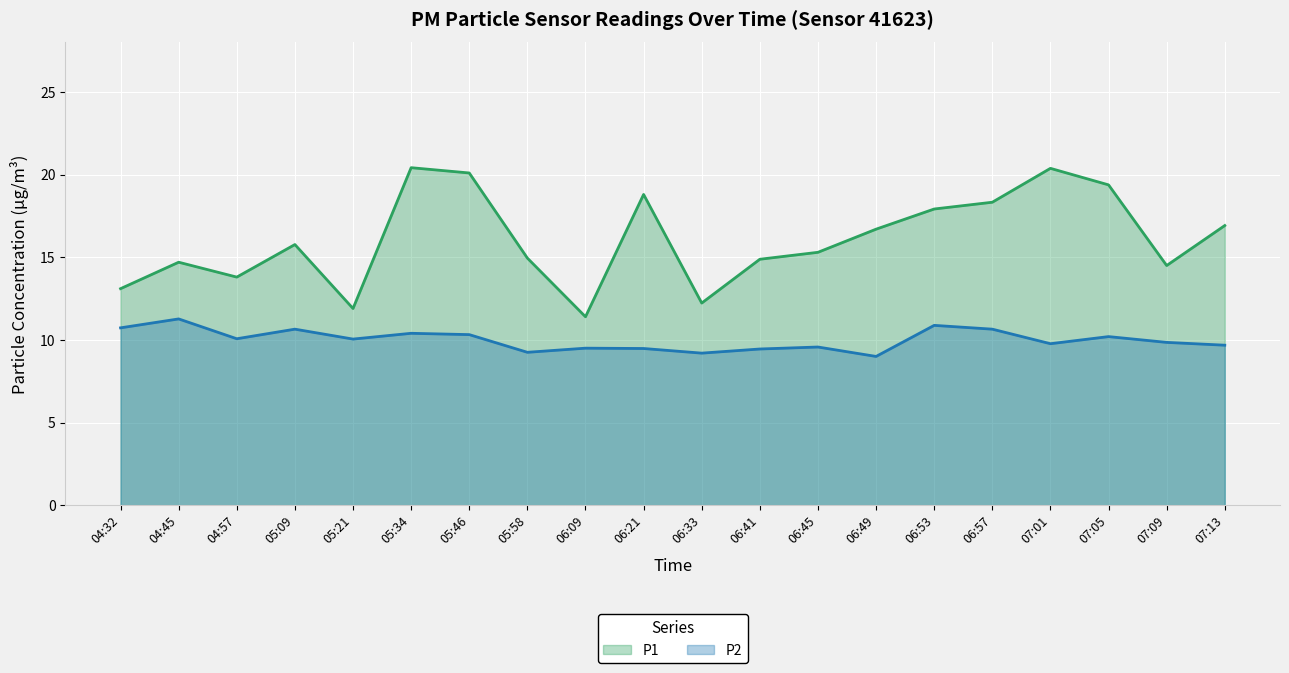

What are all the series names shown in the legend?

P1 (line), P2 (line)